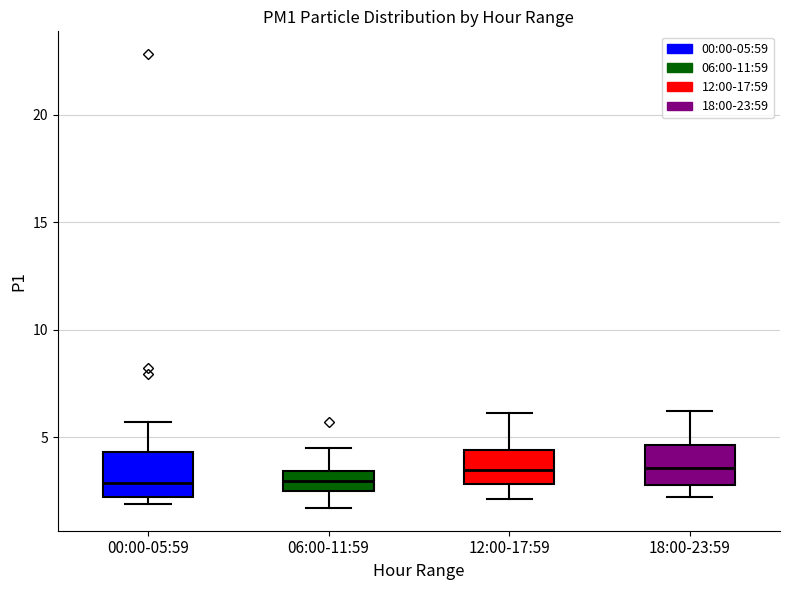

Where is the upper edge of the box for 06:00-11:59 on the y-axis? The values are not printed on the chart, so give them approximately, as read against the axis.

3.5